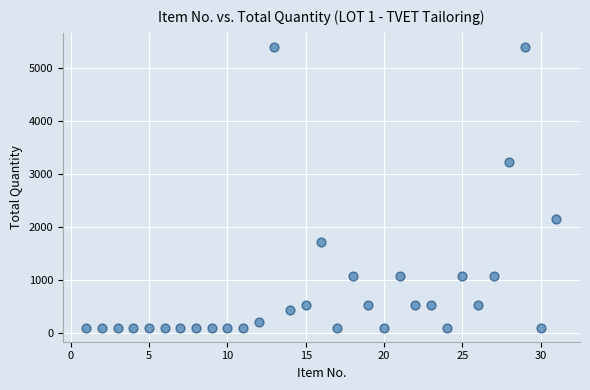

What Y value in the scatter plot is closest to 2754?

3240